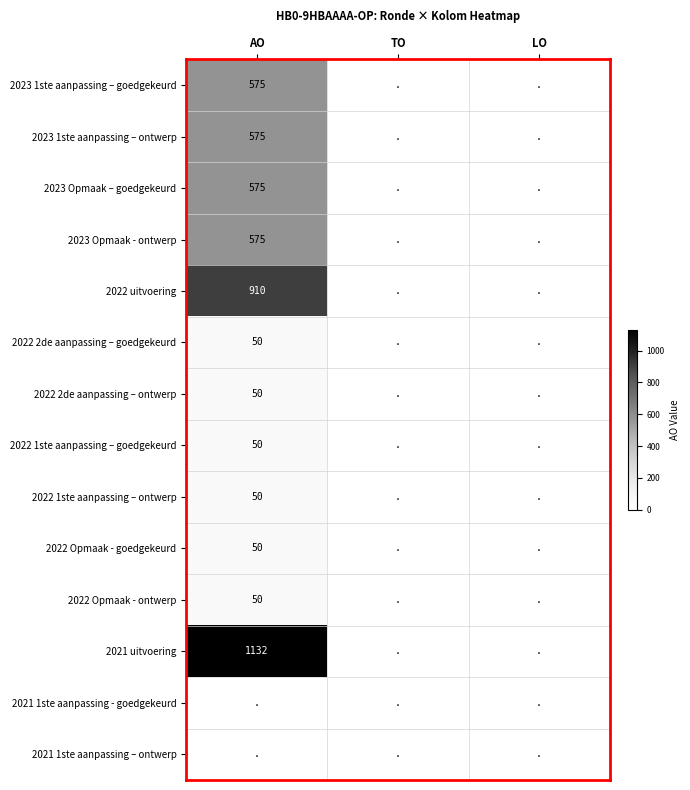

The 2023 Opmaak – goedgekeurd series shows 216 at AO. True or false?

False